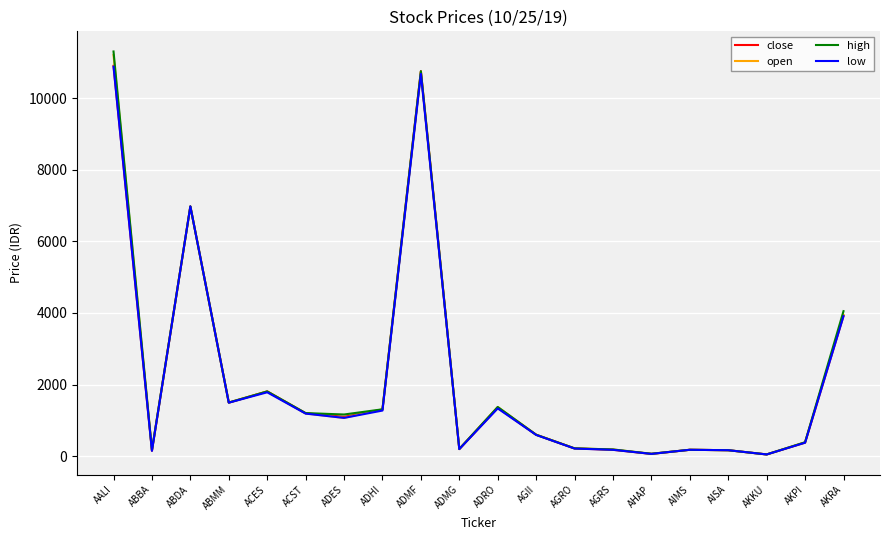

How many categories are shown in the chart?

20